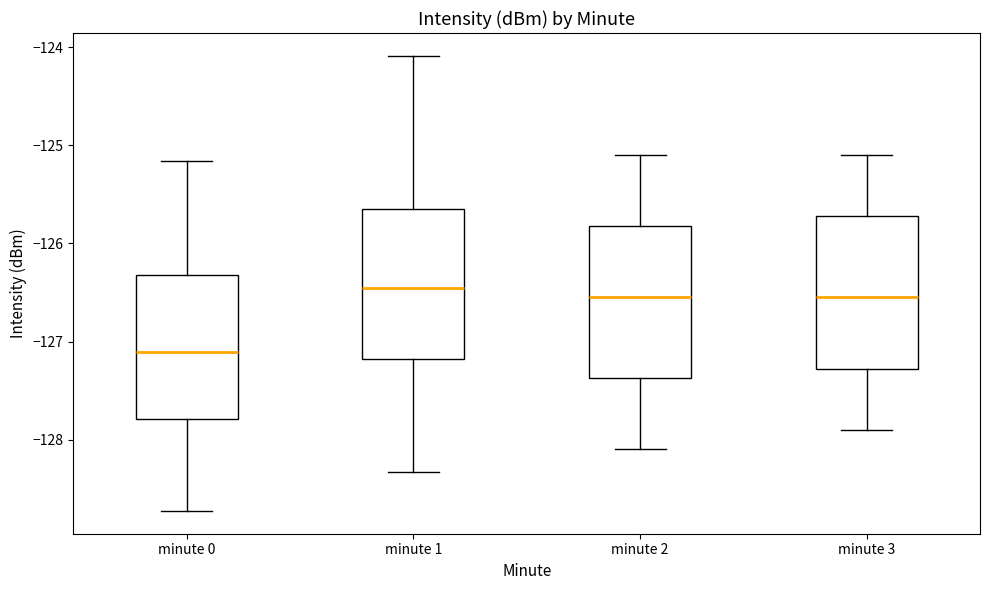

Reading left to right, read every box against the y-axis: the position of its median line, the range the box covers, and the ends of its whiskers. The values are not printed on the chart, so give them approximately, as read against the axis.

minute 0: median -127.1, box -127.8 to -126.3, whiskers -128.7 to -125.2
minute 1: median -126.4, box -127.2 to -125.6, whiskers -128.3 to -124.1
minute 2: median -126.5, box -127.4 to -125.8, whiskers -128.1 to -125.1
minute 3: median -126.5, box -127.3 to -125.7, whiskers -127.9 to -125.1